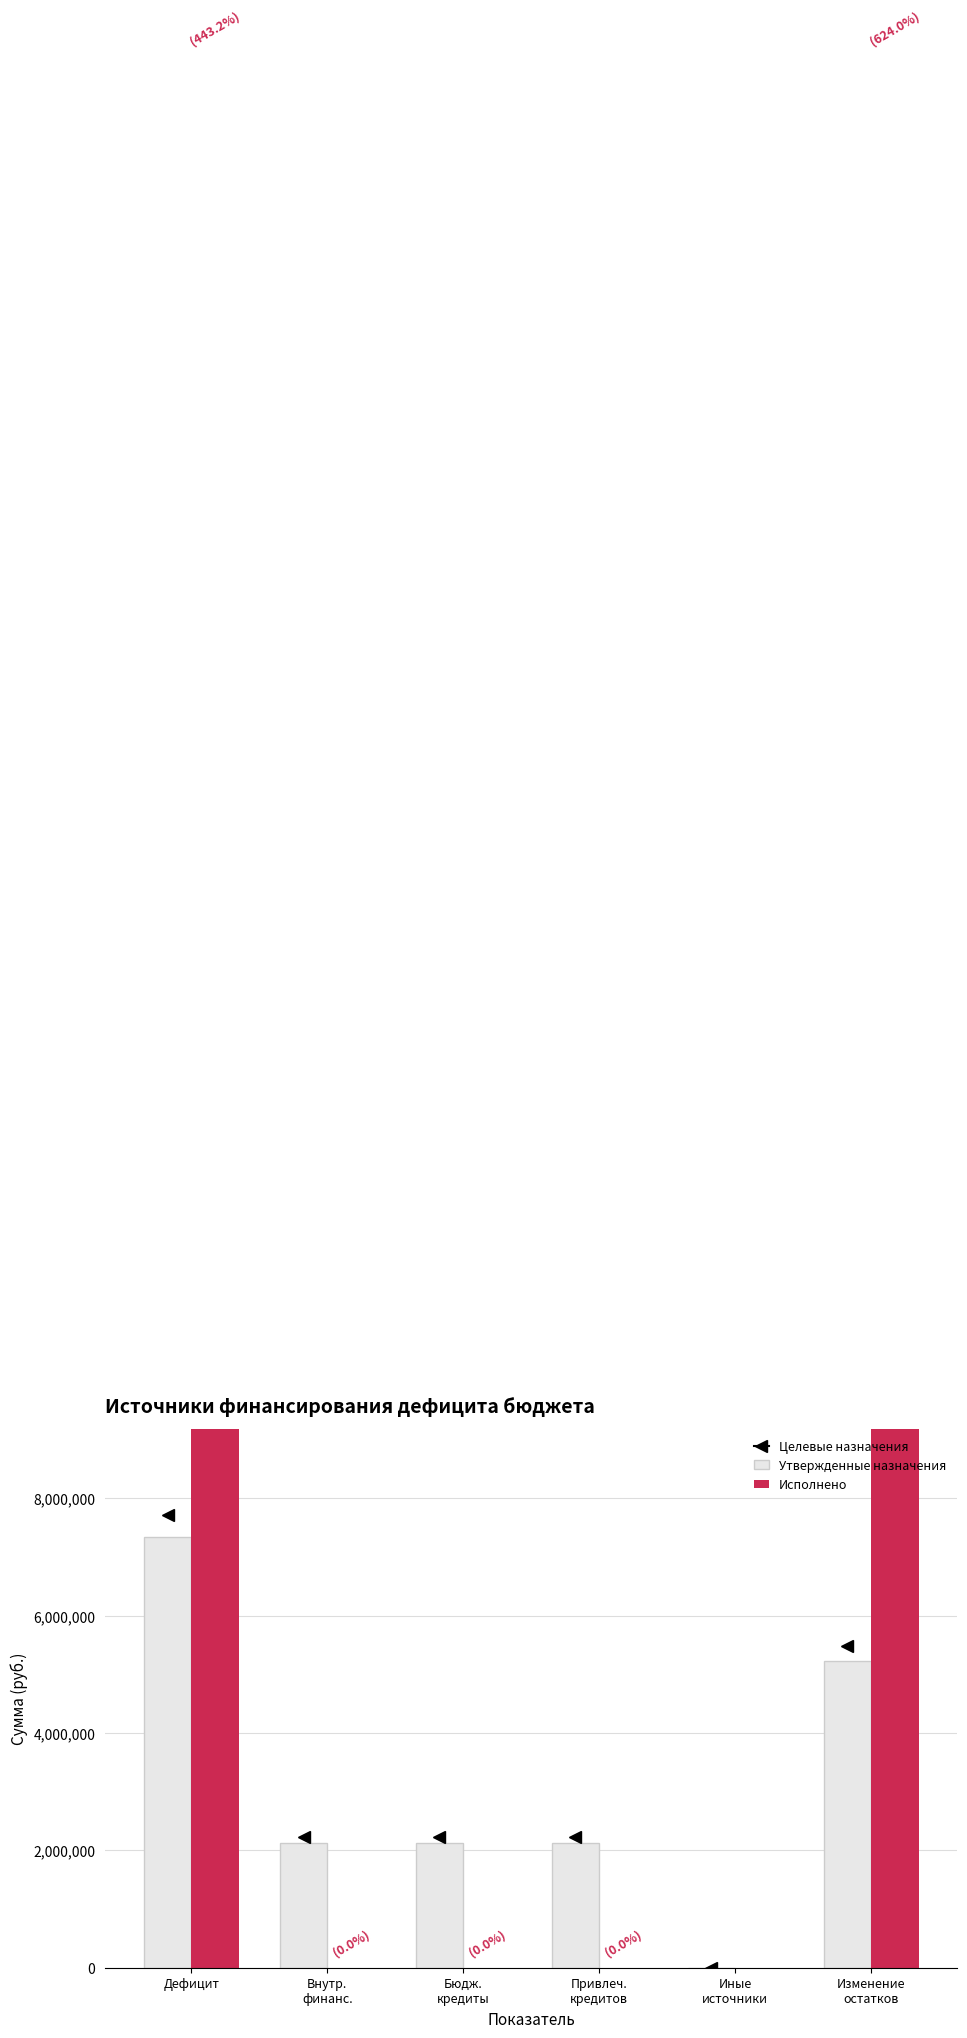

Is the value of Утвержденные назначения at Привлеч.
кредитов greater than the value of Исполнено at Дефицит?

No